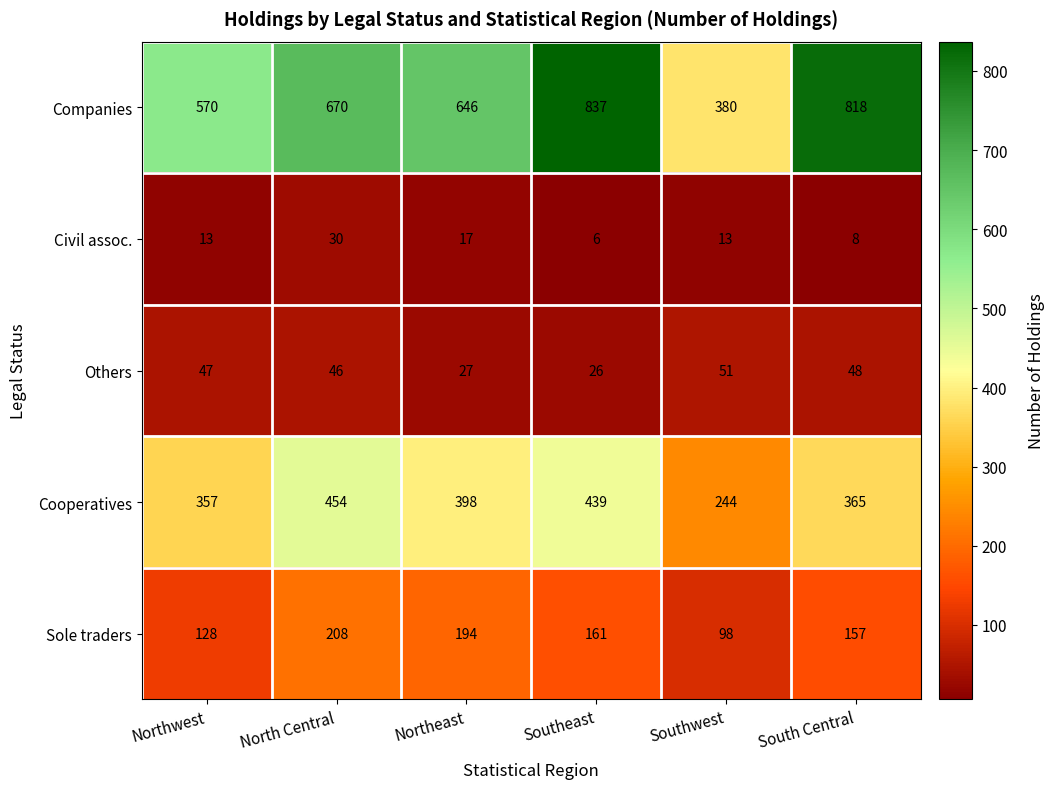

Which label corresponds to the smallest value in the chart?

Southeast